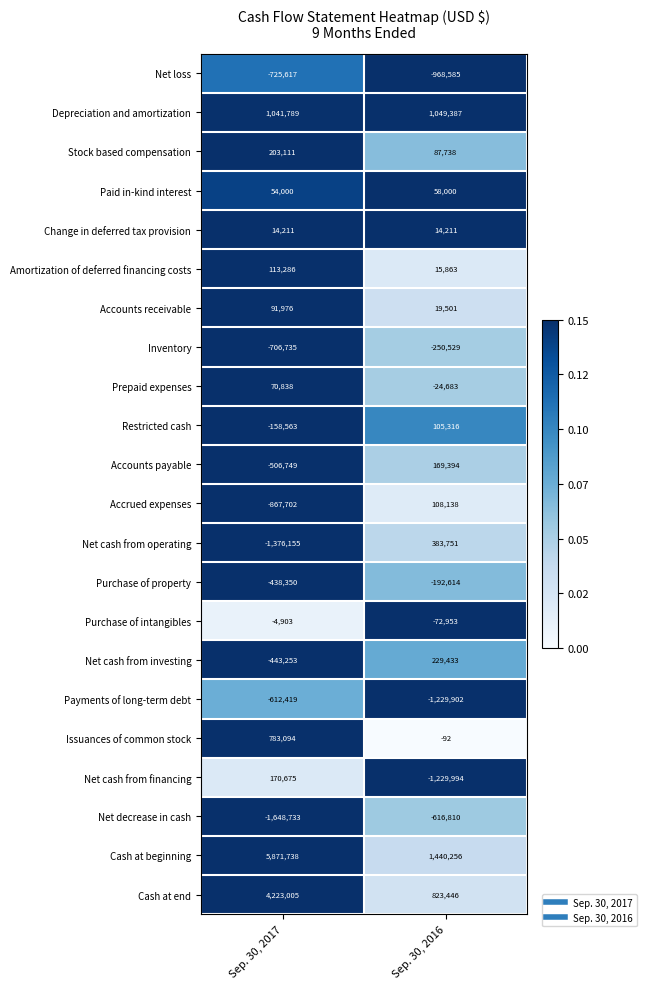

At which category is the sum across all series the highest?

Sep. 30, 2017